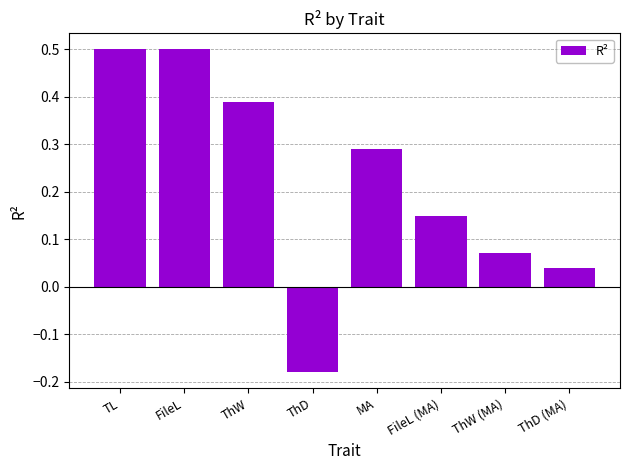

The chart shows a value of 0.5 at MA. True or false?

False